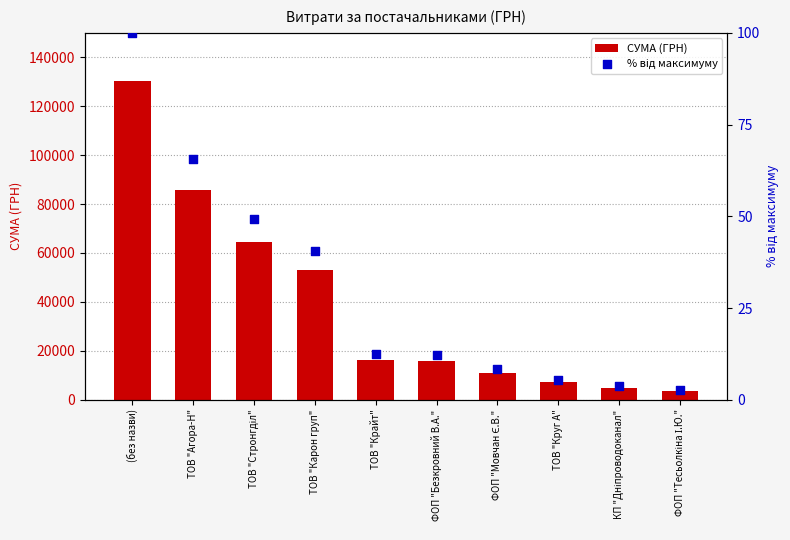

Which series reaches the maximum Y coordinate?

СУМА (ГРН)